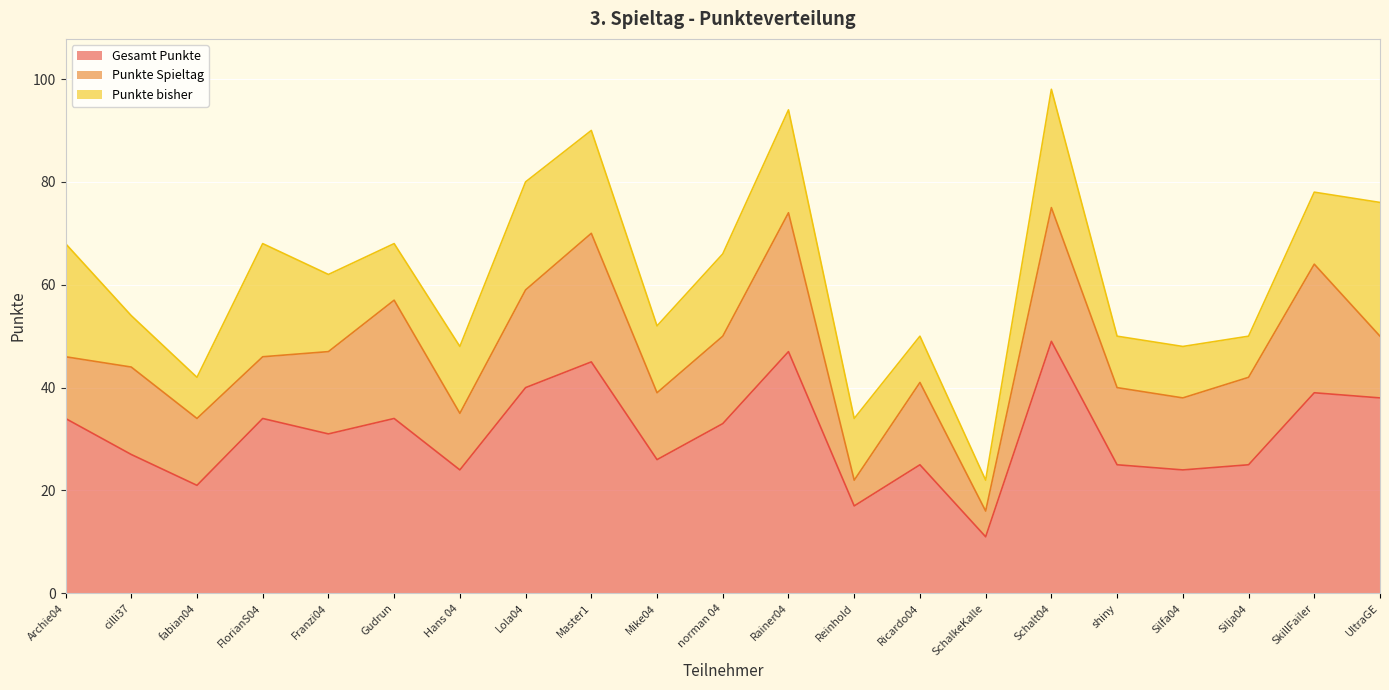

At which category is the sum across all series the highest?

Schalt04